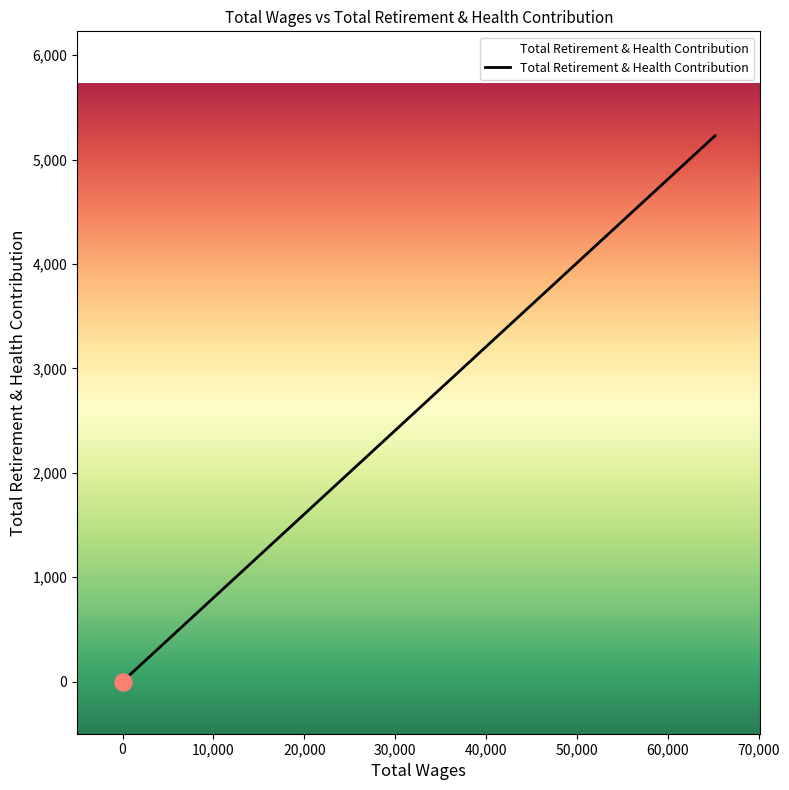

Which has a higher value, 65211.0 or 0.0?

65211.0